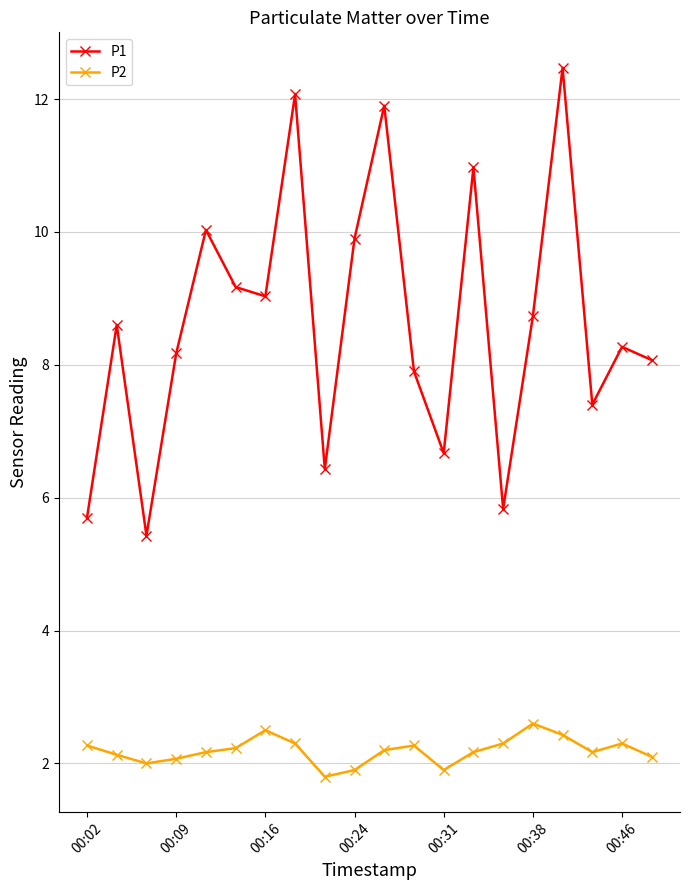

What is the minimum value for P2?

1.8